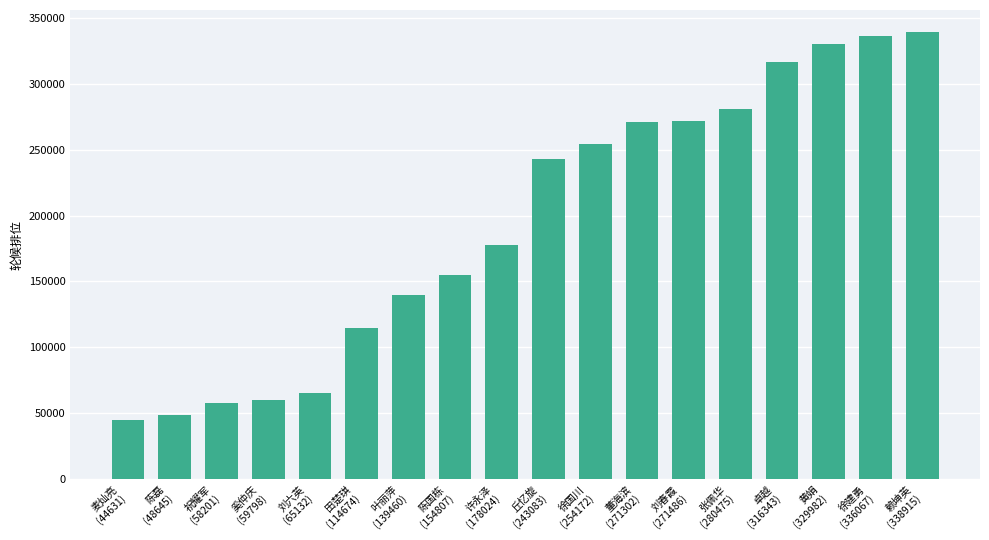

Between 陈磊
(48645) and 赖坤英
(338915), which is larger?

赖坤英
(338915)